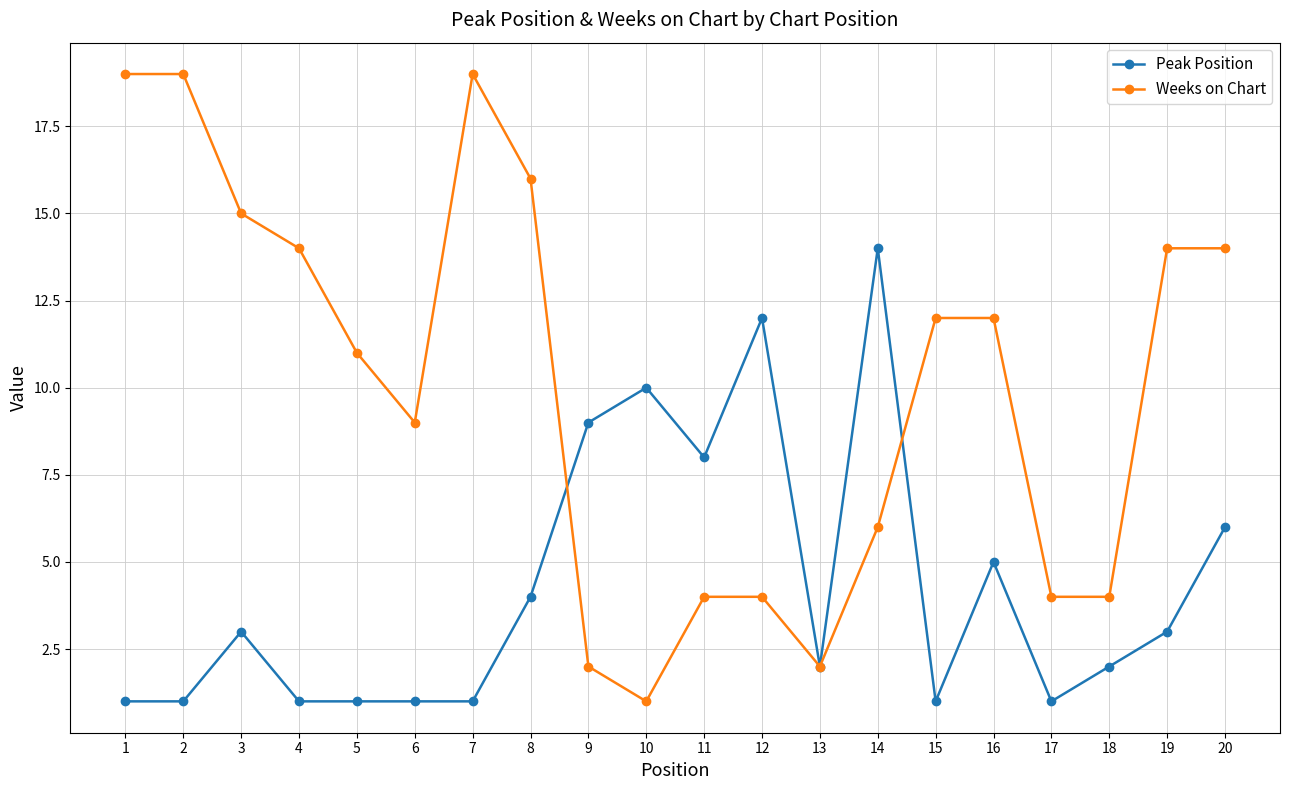

Is the value of Peak Position at 10 greater than the value of Weeks on Chart at 12?

Yes